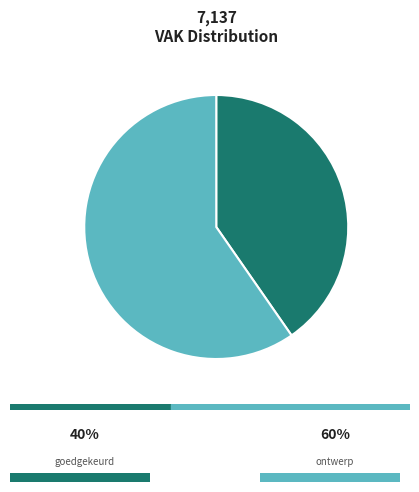

Is there a majority slice in this chart?

Yes